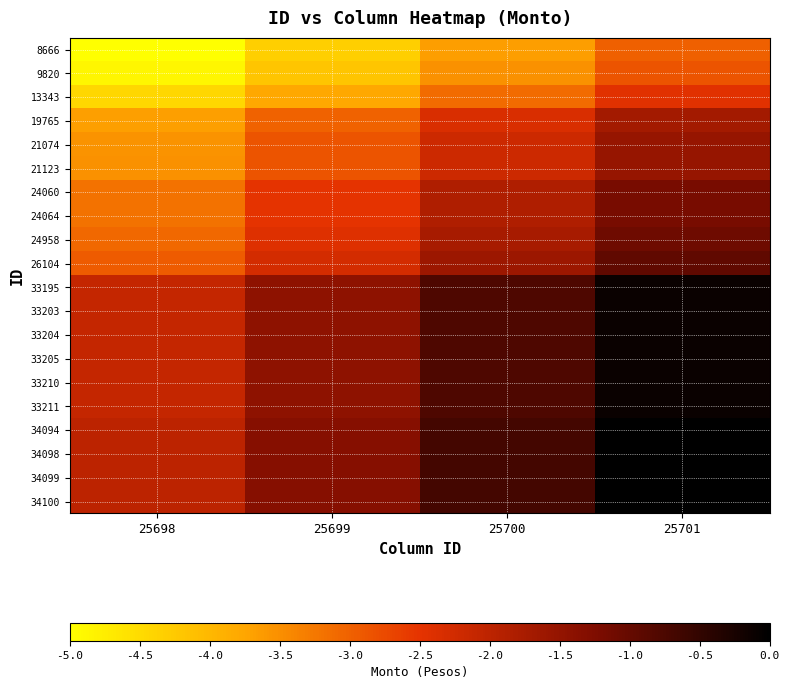

Between 25700 and 25699, which is larger?

25700